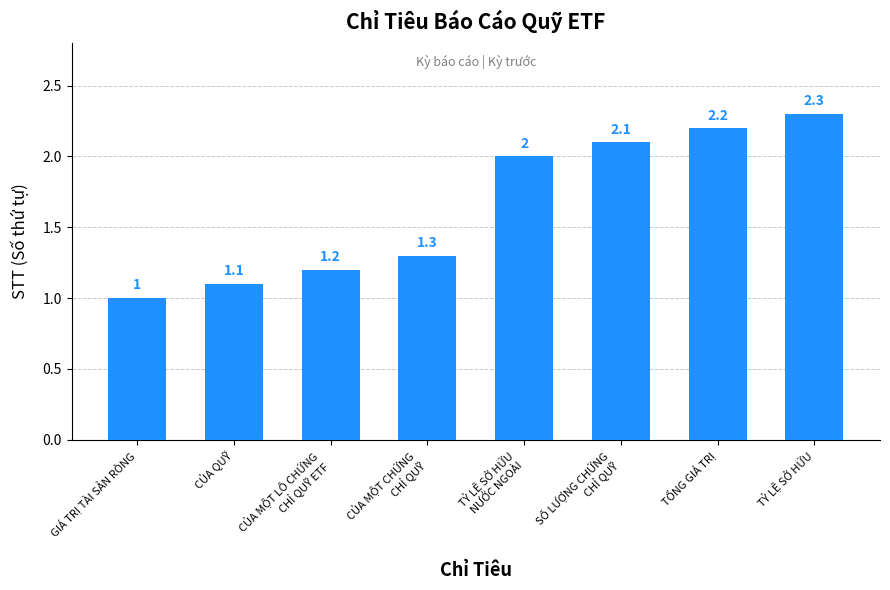

What is the difference between the maximum and second lowest values?

1.2